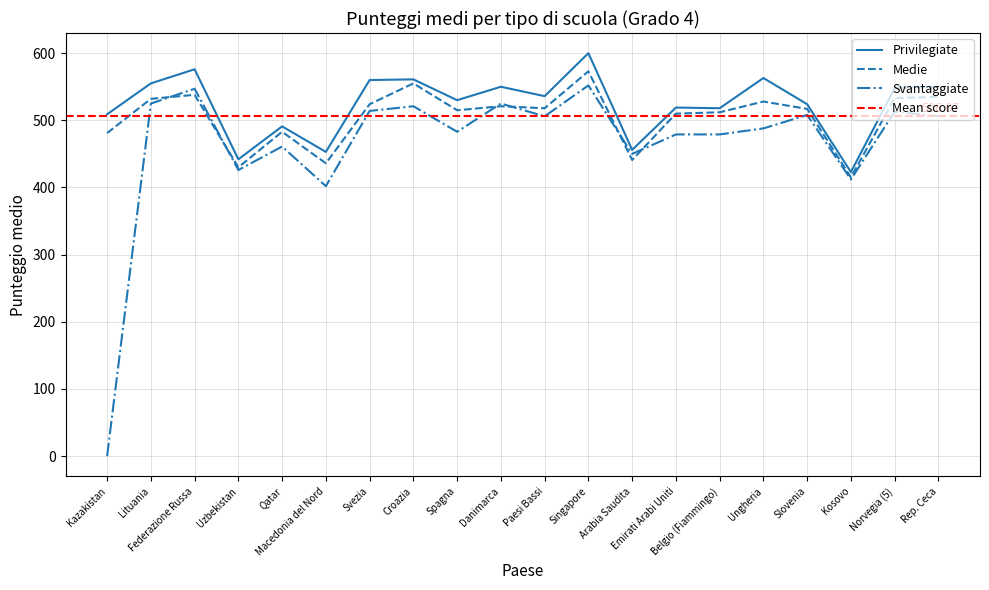

Rank the categories by Punteggio medio - Medie value from lowest to highest.

Kosovo, Uzbekistan, Macedonia del Nord, Arabia Saudita, Kazakistan, Qatar, Emirati Arabi Uniti, Belgio (Fiammingo), Spagna, Slovenia, Paesi Bassi, Danimarca, Svezia, Ungheria, Lituania, Norvegia (5), Rep. Ceca, Federazione Russa, Croazia, Singapore